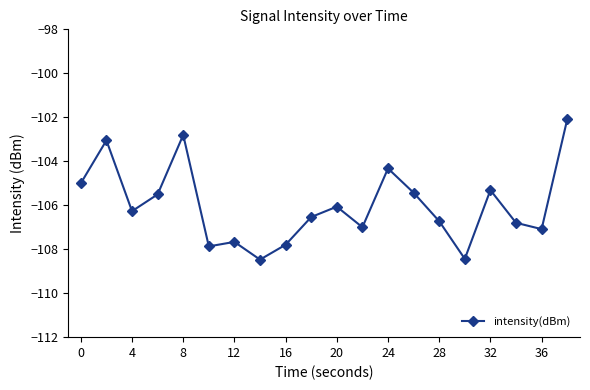

What is the difference between the second highest and minimum values?

5.7